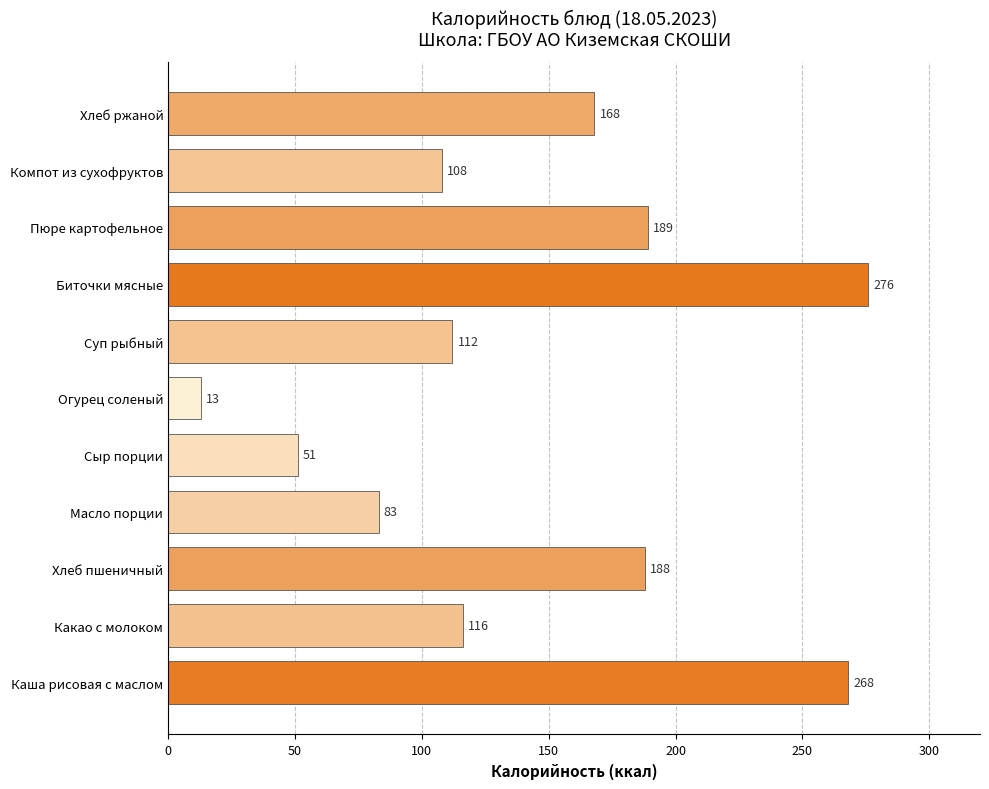

Read the value at Огурец соленый.

13